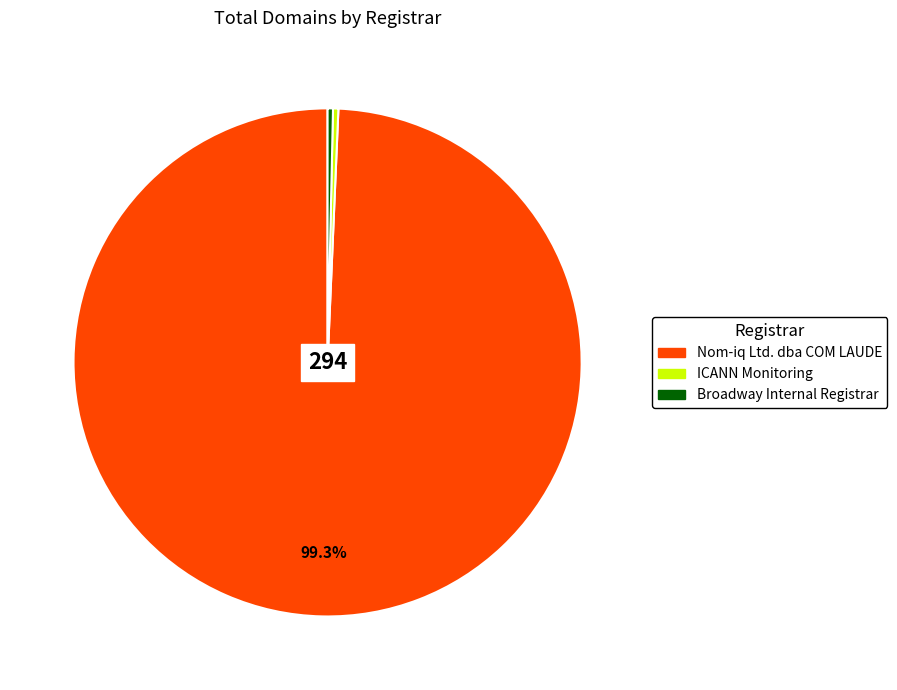

True or false: ICANN Monitoring accounts for 0% of the total.

True